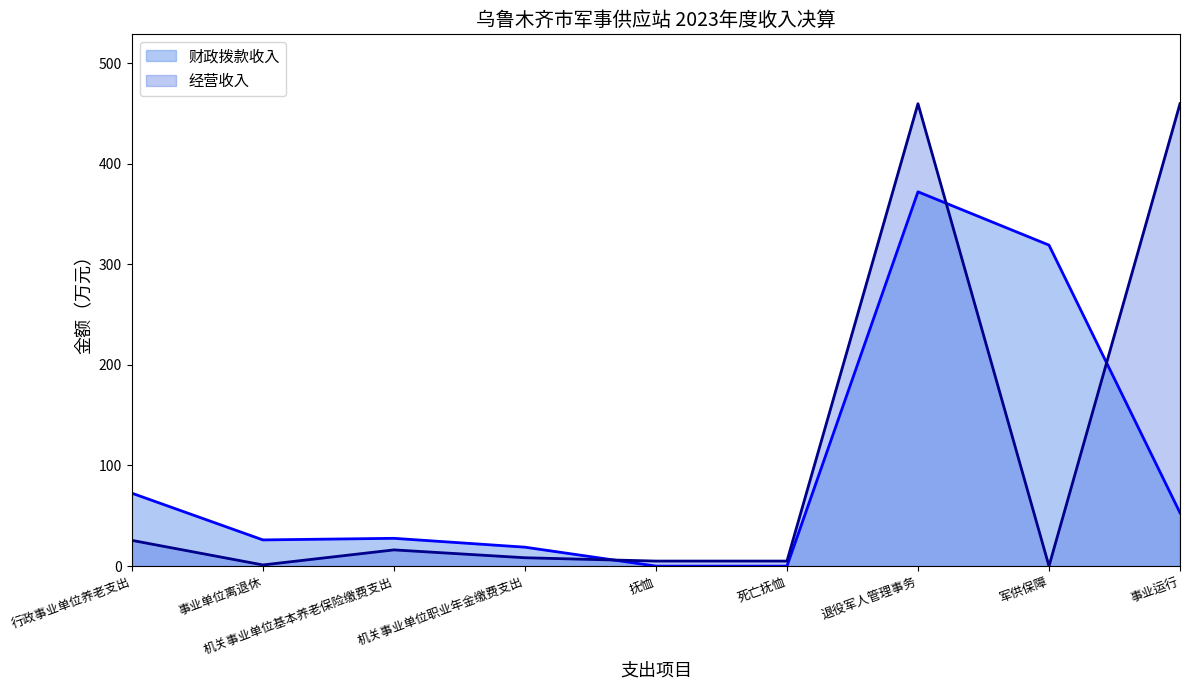

True or false: 经营收入 has a value of 8.3 at 机关事业单位职业年金缴费支出.

True